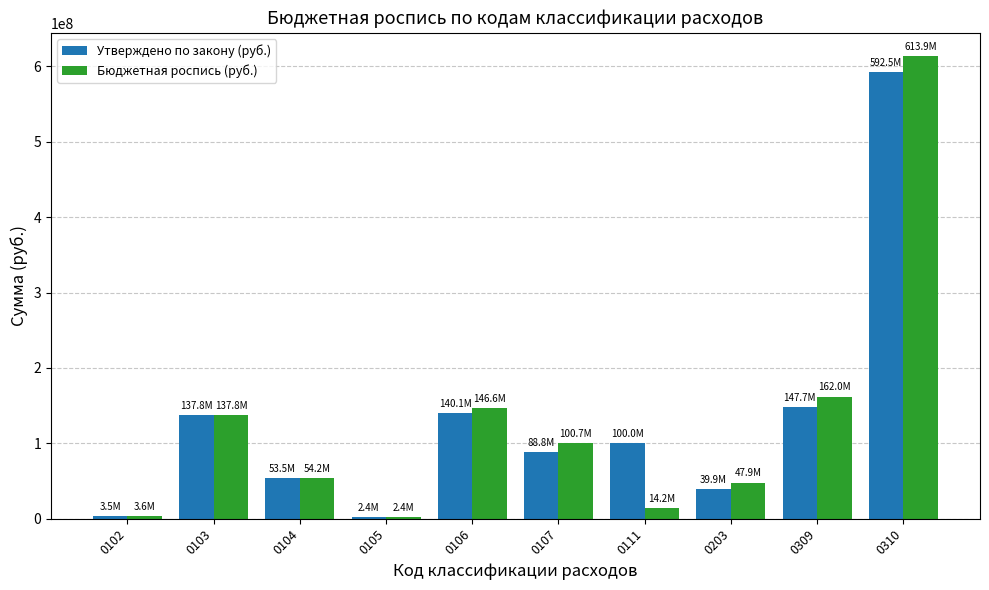

What is the greatest value displayed?

613902536.9